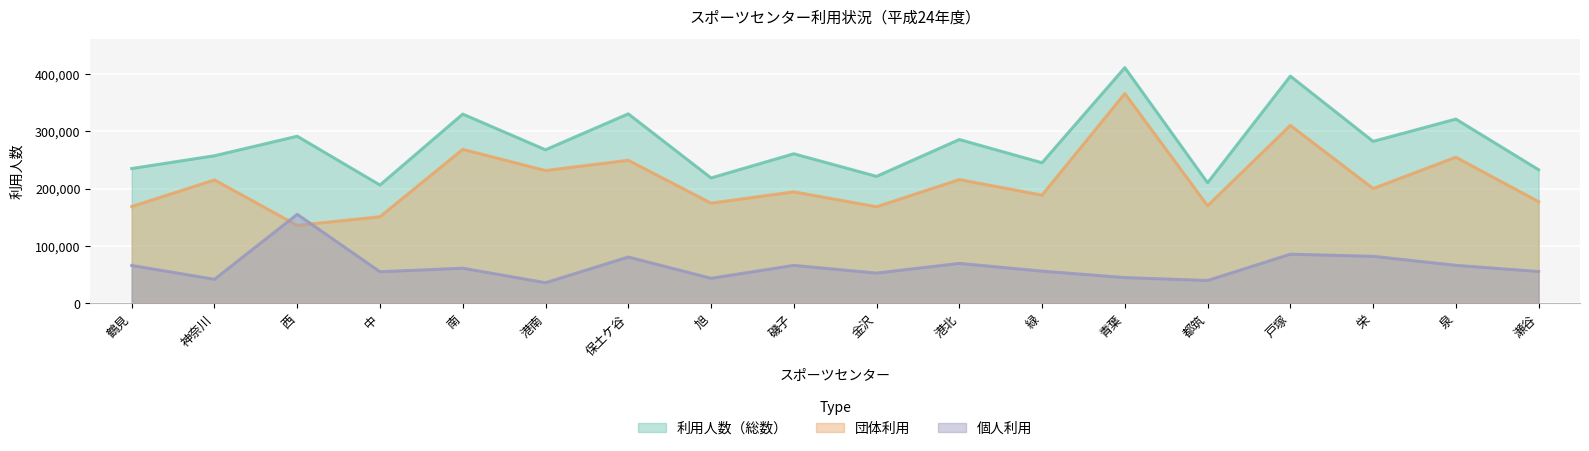

At which category does the chart reach its peak across all series?

青葉